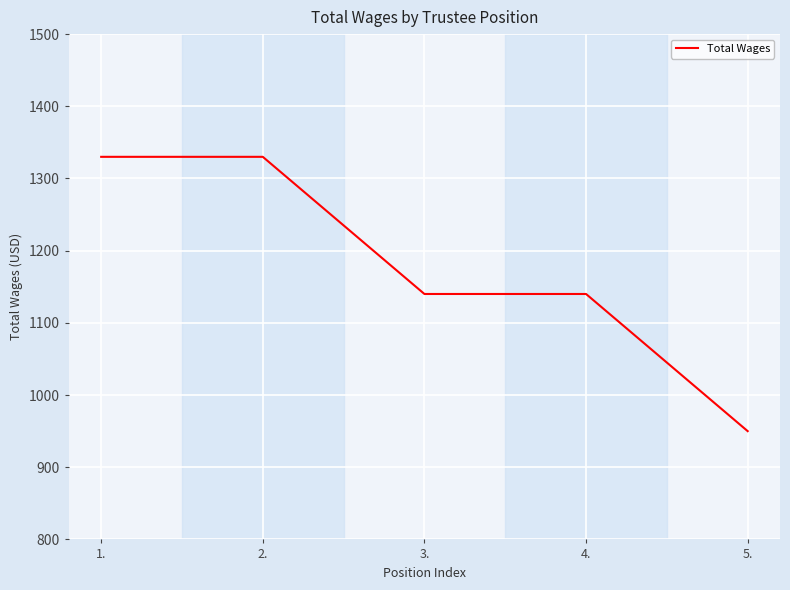

What is the smallest value displayed?

950